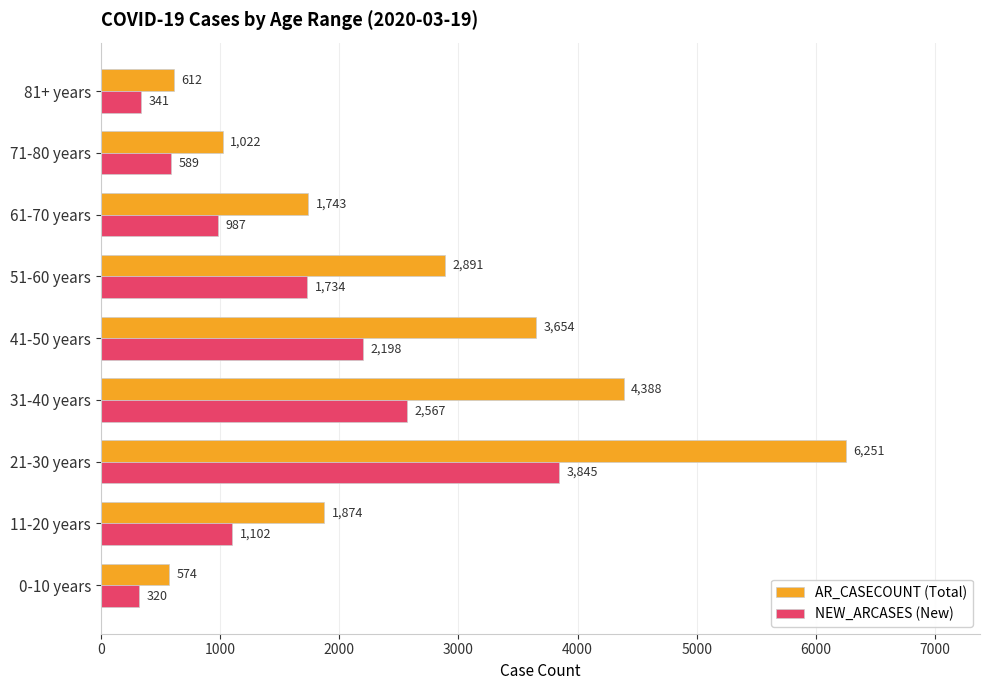

The AR_CASECOUNT (Total) series shows 3654 at 41-50 years. True or false?

True